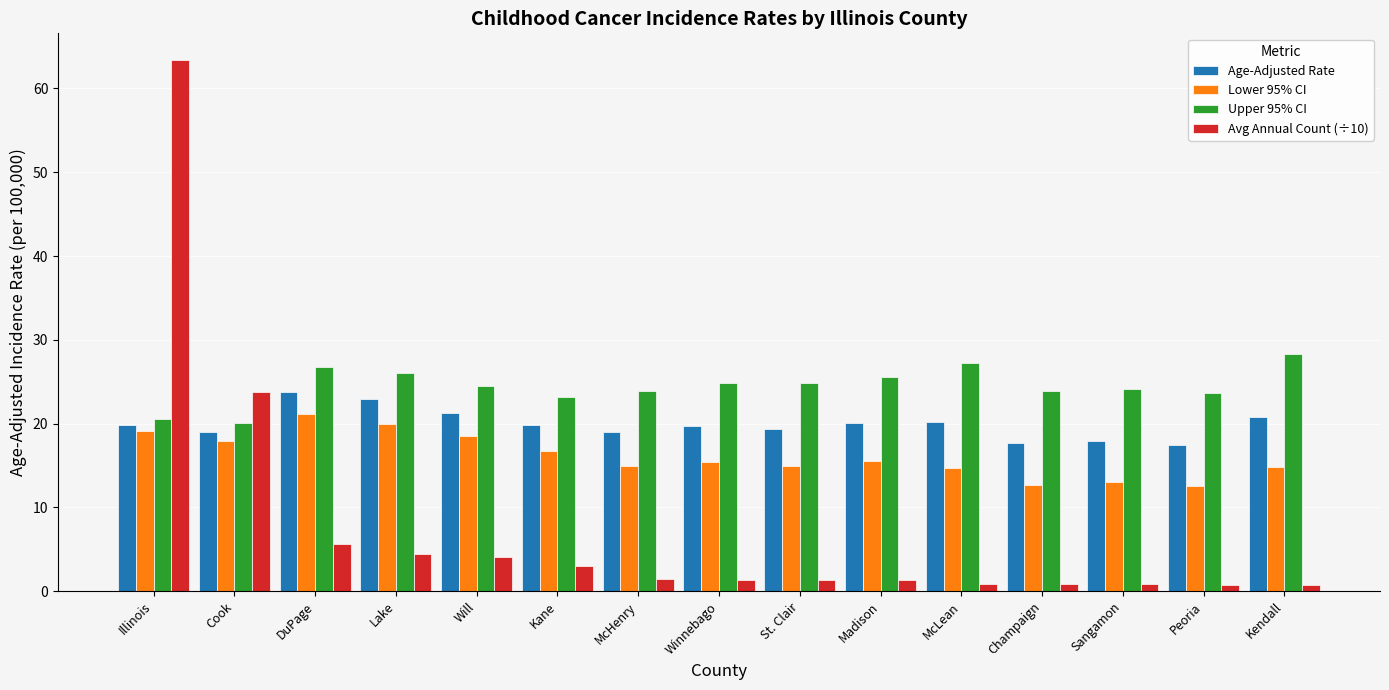

What is the sum of the Age-Adjusted Rate values at Will and Champaign?

39.0